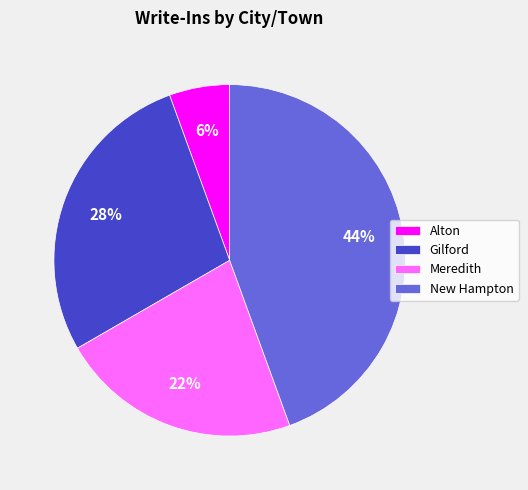

To the nearest percent, what percentage of the pie is Alton?

6%